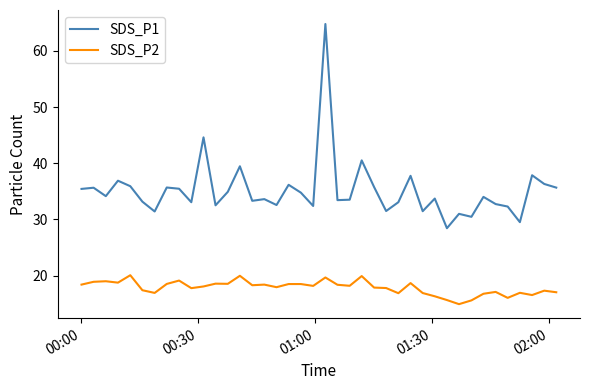

Which series has the widest spread of values?

SDS_P1